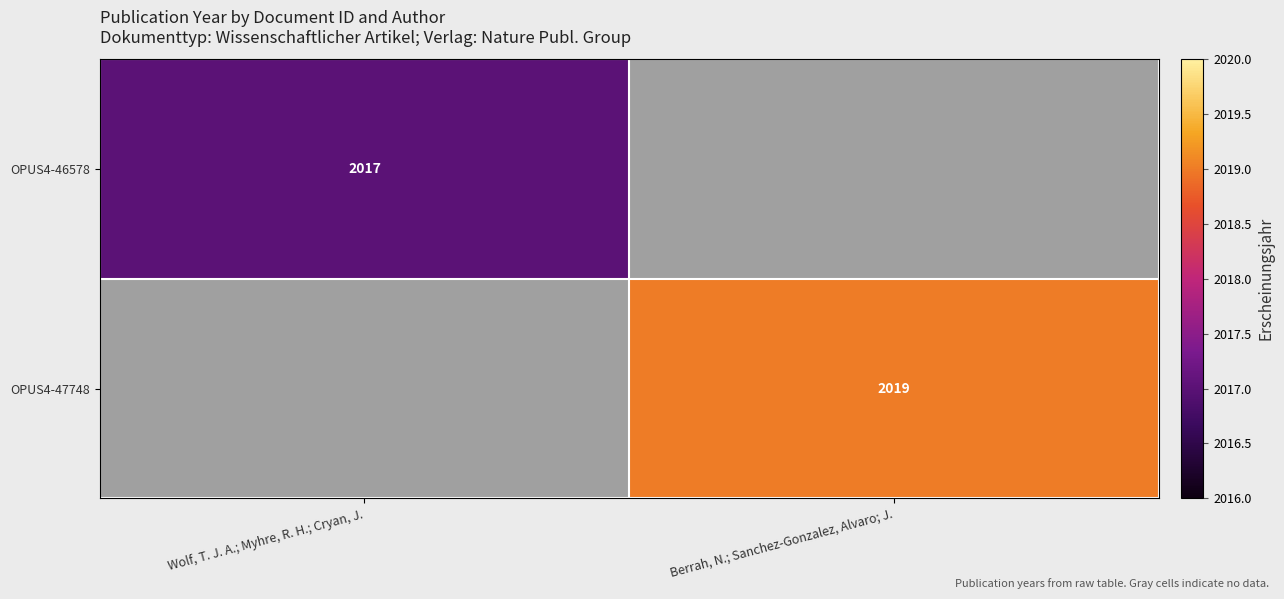

At which category does the chart reach its minimum across all series?

Berrah, N.; Sanchez-Gonzalez, Alvaro; J.